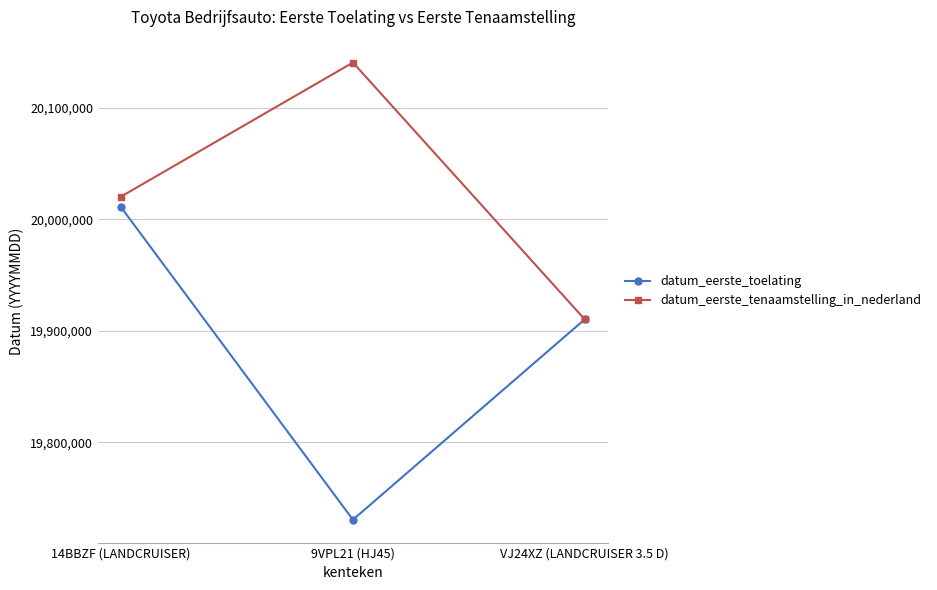

Between 14BBZF (LANDCRUISER) and VJ24XZ (LANDCRUISER 3.5 D), which series saw the biggest shift?

datum_eerste_tenaamstelling_in_nederland